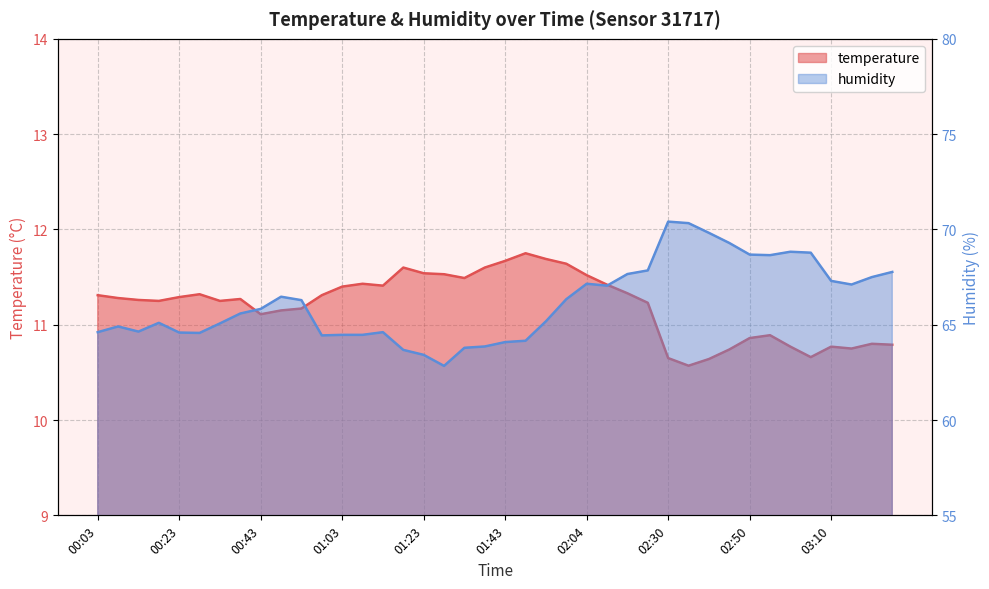

True or false: temperature and humidity intersect in this chart.

False